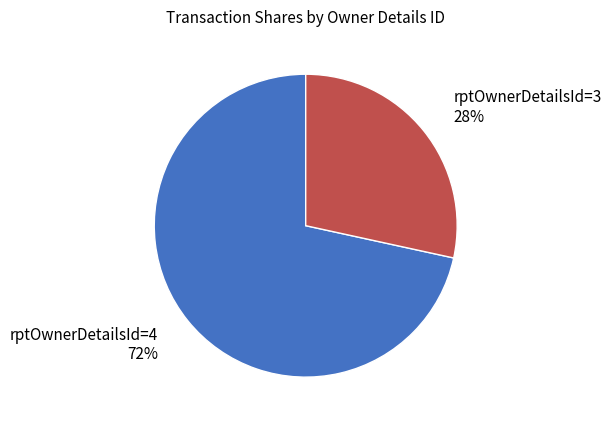

What percentage is the rptOwnerDetailsId=4 slice, to the nearest percent?

72%